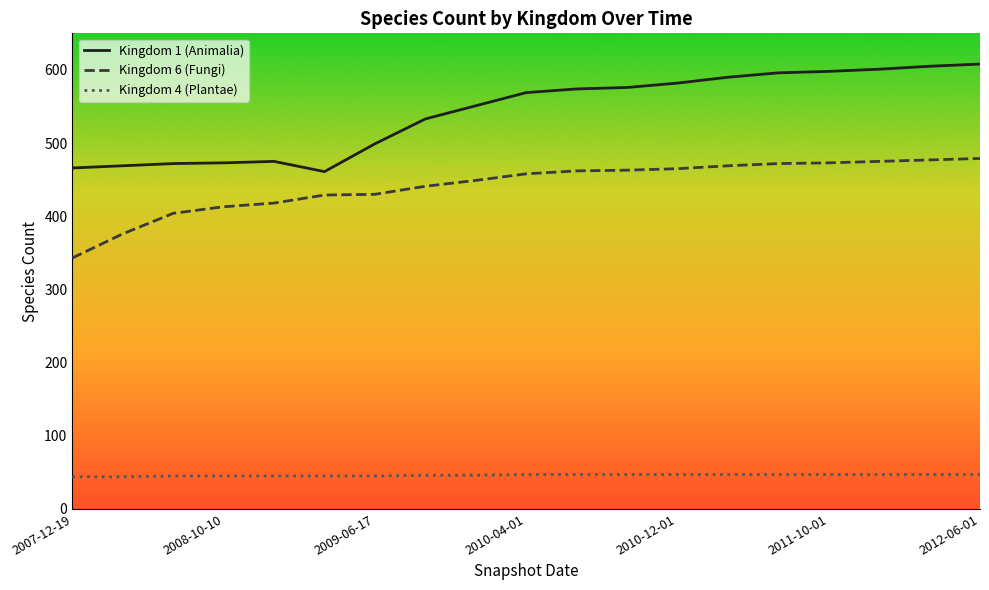

Which series has the largest total across all categories?

Kingdom 1 (Animalia)